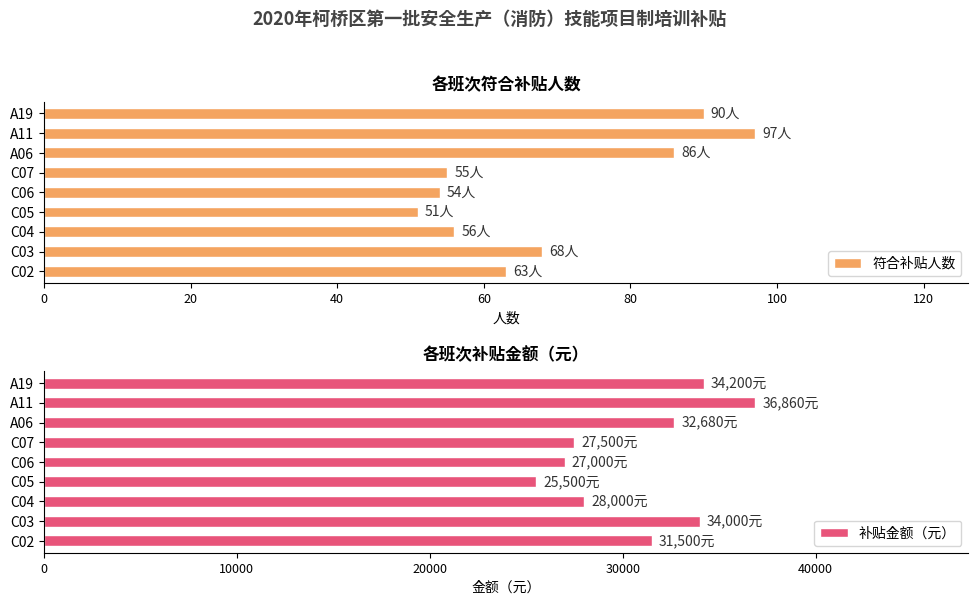

At how many categories does at least one series exceed 27877?

6